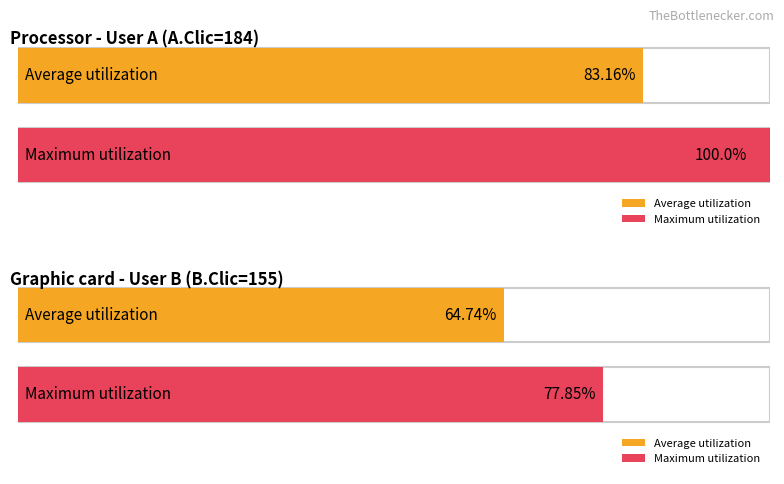

Rank the series at User B (B_real.pX mean) from lowest to highest value.

Average utilization, Maximum utilization